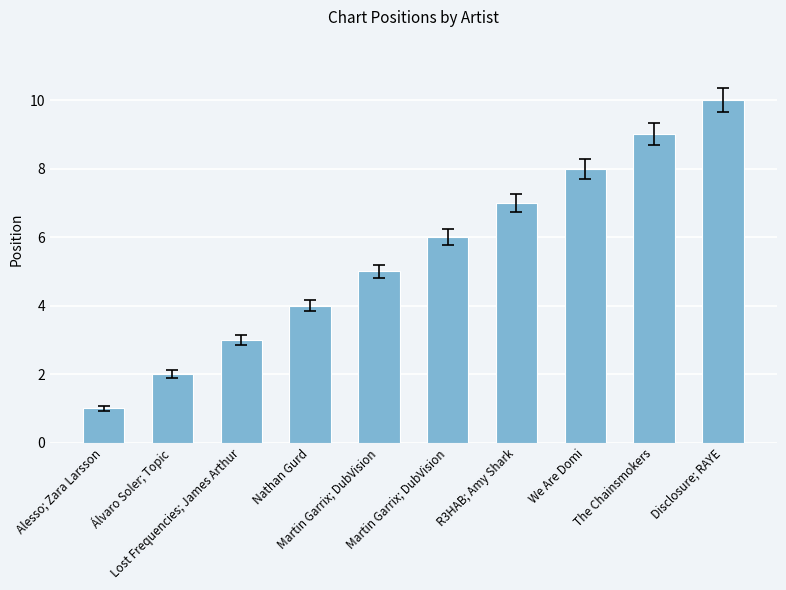

How many categories are shown in the chart?

10